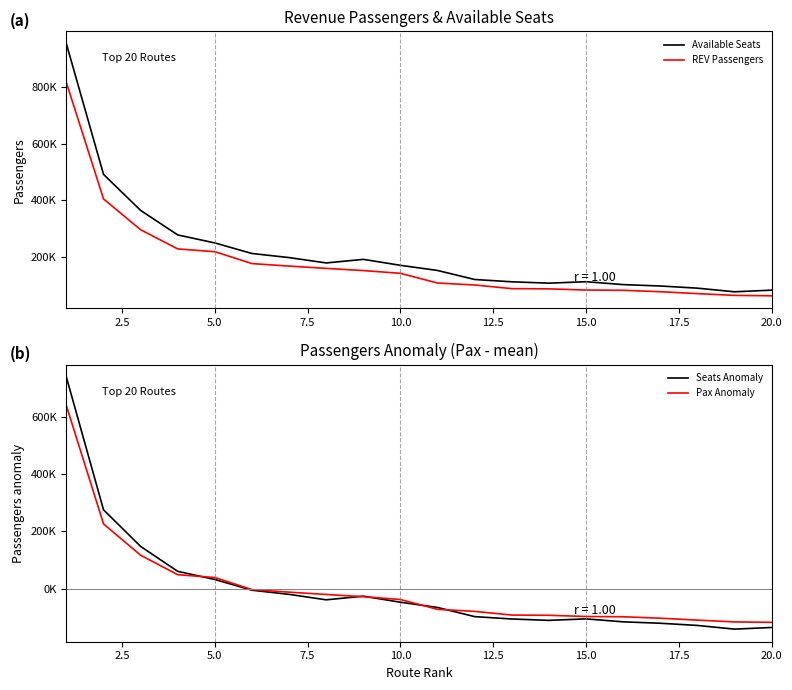

Reading left to right, list all the values displayed in this chart.

Available Seats: 953956.0	491592.0	363871.0	276976.0	248603.0	211214.0	196736.0	177718.0	190438.0	169321.0	151034.0	119113.0	110874.0	106075.0	111250.0	100955.0	96030.0	88355.0	75493.0	81278.0
REV Passengers: 816417.0	404452.0	295315.0	227419.0	217522.0	175437.0	166592.0	158450.0	150729.0	140867.0	106562.0	99615.0	86676.0	85898.0	81651.0	80777.0	75729.0	69034.0	62746.0	61289.0
Seats Anomaly: 737911.9	275547.9	147826.9	60931.9	32558.9	-4830.1	-19308.1	-38326.1	-25606.1	-46723.1	-65010.1	-96931.1	-105170.1	-109969.1	-104794.1	-115089.1	-120014.1	-127689.1	-140551.1	-134766.1
Pax Anomaly: 638258.2	226293.1	117156.1	49260.1	39363.1	-2721.9	-11566.9	-19708.9	-27429.9	-37291.9	-71596.9	-78543.9	-91482.9	-92260.9	-96507.9	-97381.9	-102429.9	-109124.9	-115412.9	-116869.9